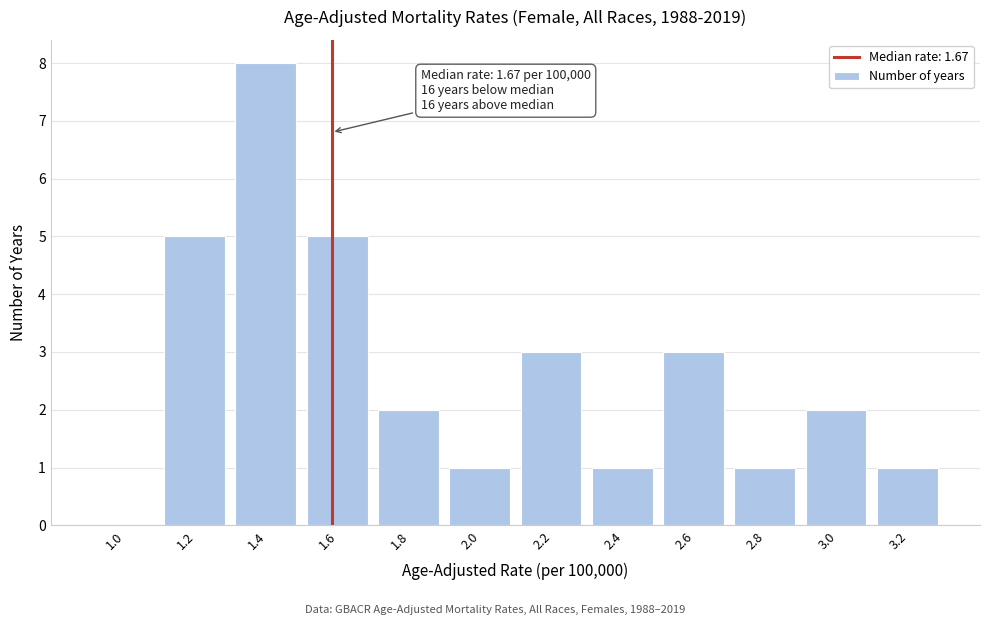

Reading left to right, extract all data points from this chart.

1.0=0	1.2=5	1.4=8	1.6=5	1.8=2	2.0=1	2.2=3	2.4=1	2.6=3	2.8=1	3.0=2	3.2=1